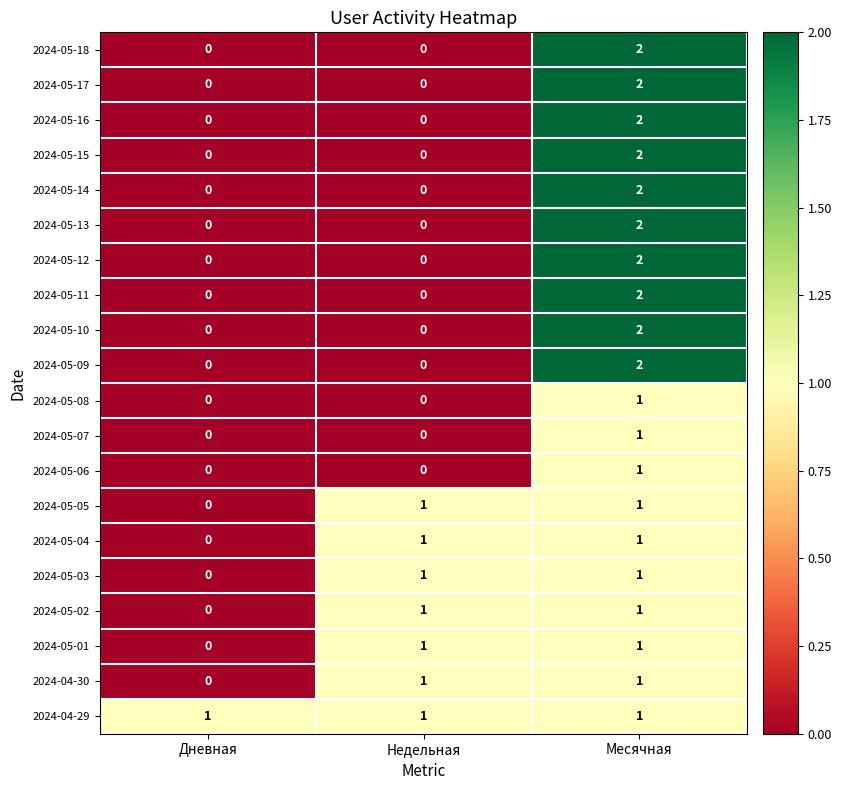

Is the value of 2024-05-18 at Месячная greater than the value of 2024-05-04 at Недельная?

Yes